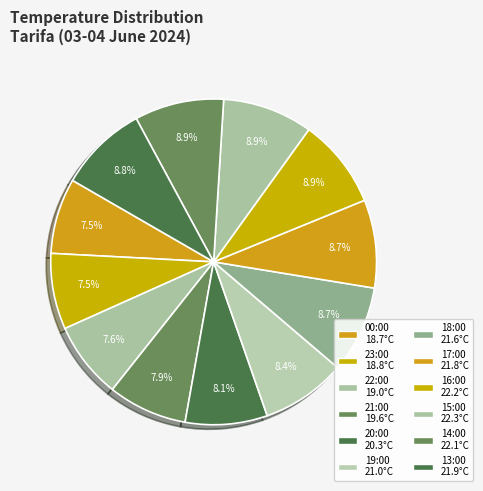

How many segments does this pie chart have?

12